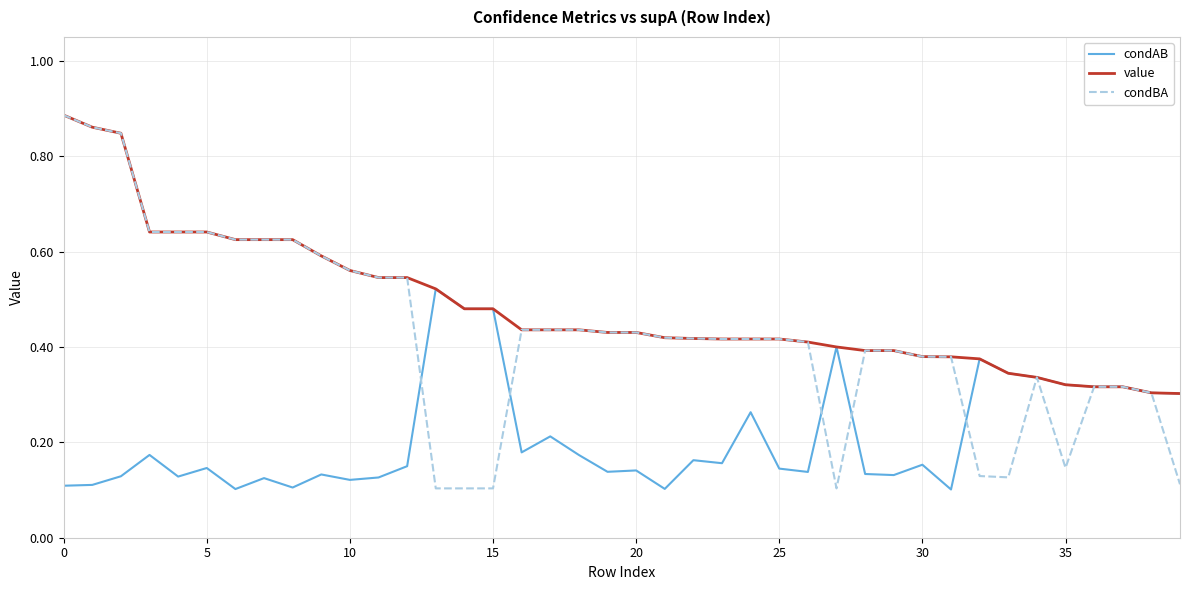

Which series has the largest total across all categories?

value